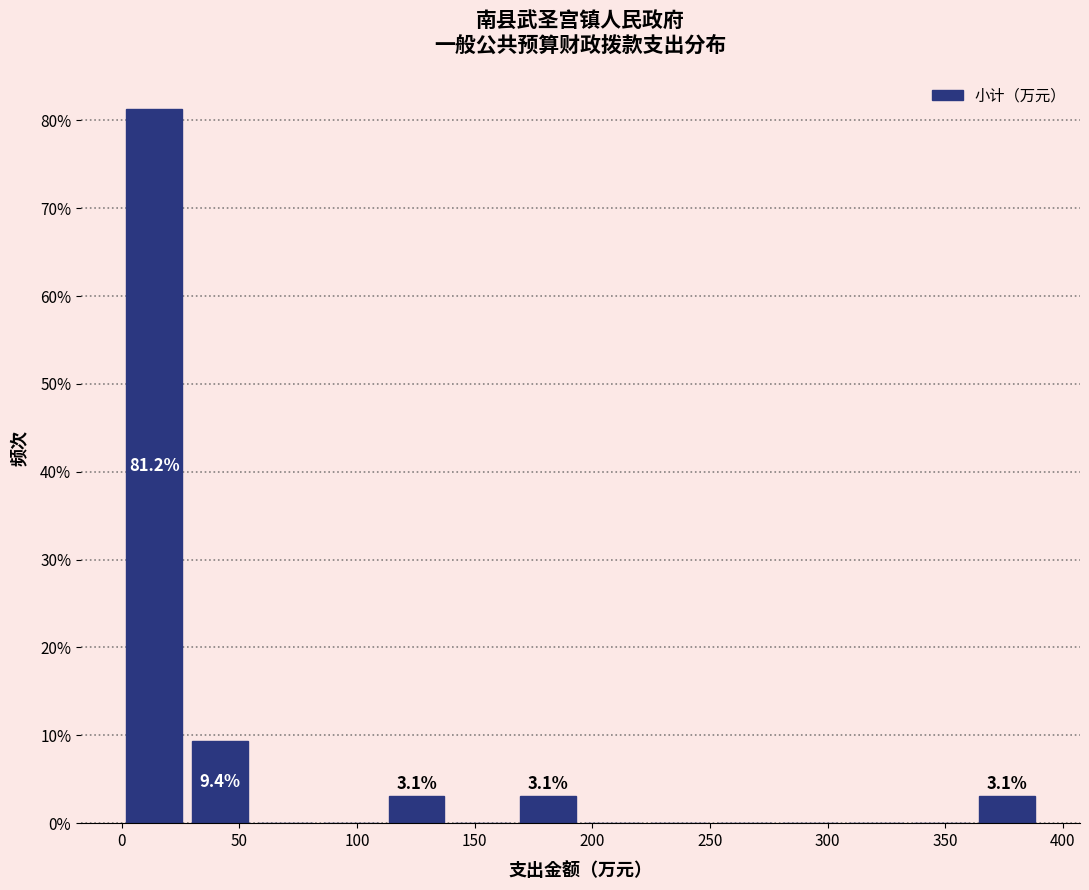

Over which range of the x-axis is the bar tallest?

0 to 30